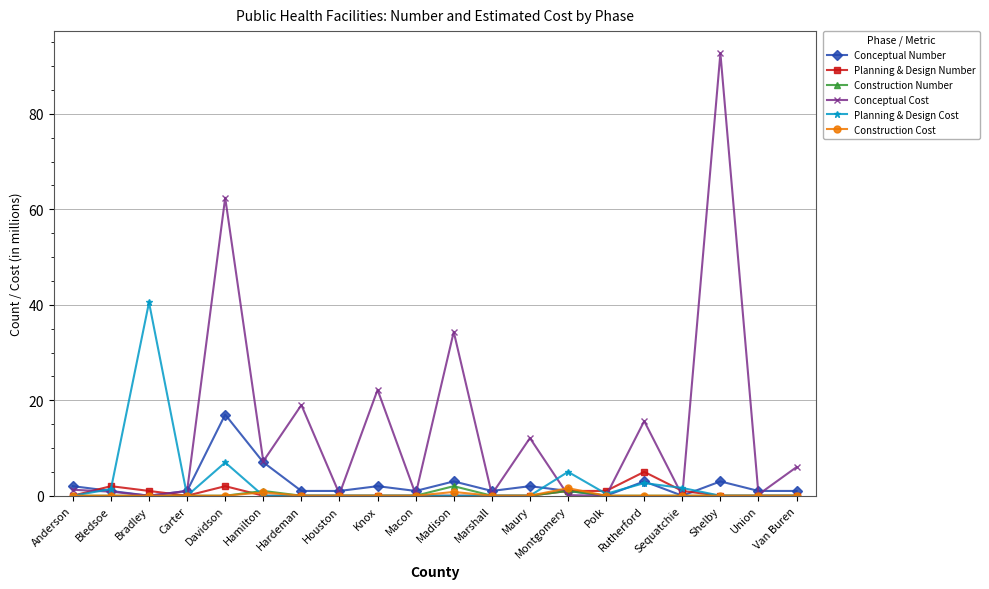

True or false: Construction Cost has more than 0 interior local peaks.

True